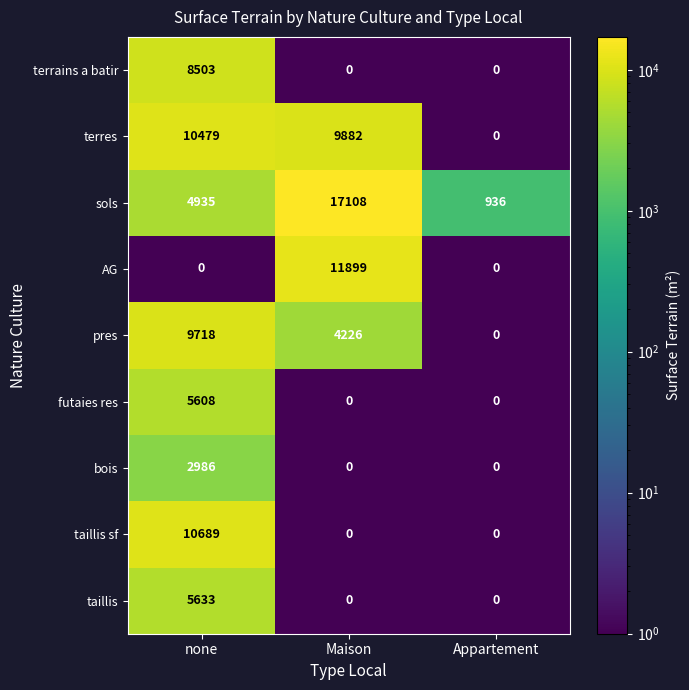

Count the AG values in the range 0 to 11899.

3